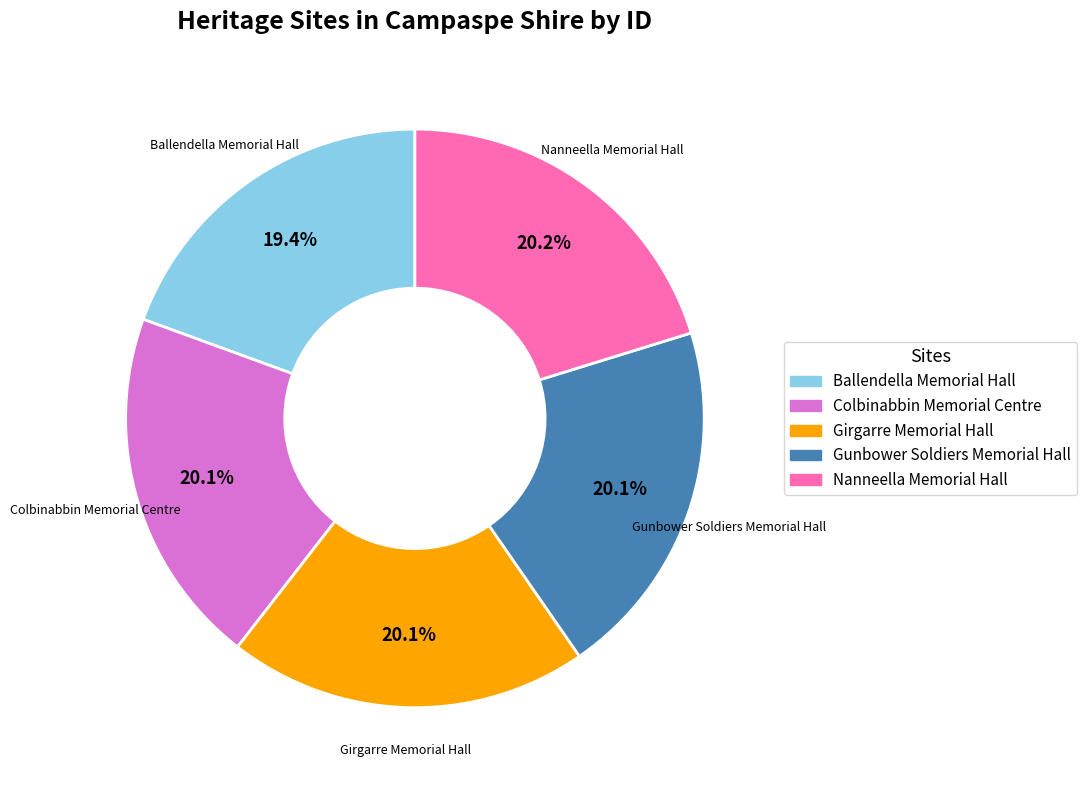

What percentage is NOT represented by Gunbower Soldiers Memorial Hall?

79.9%